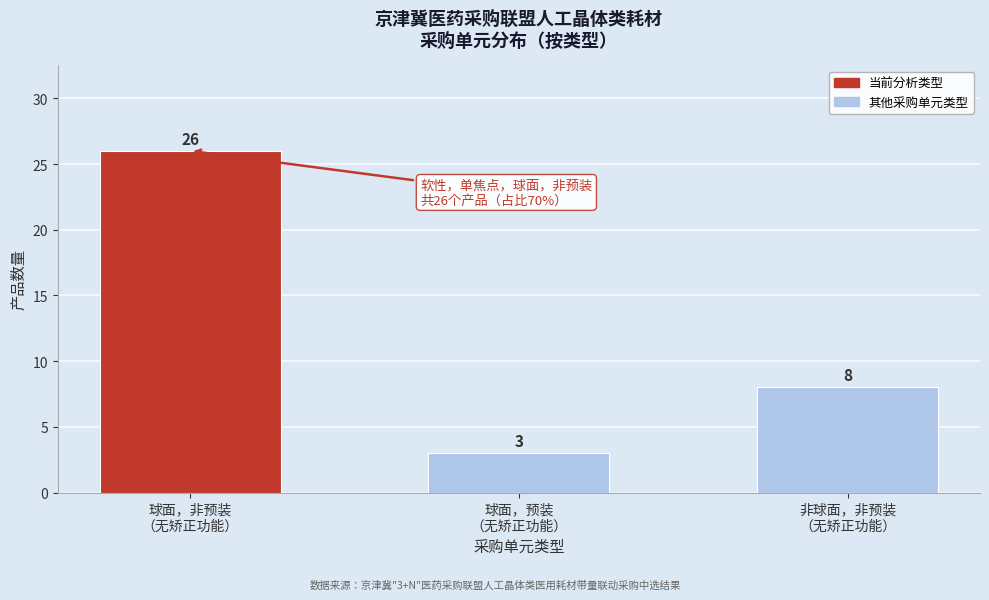

Reading right to left, what are all the values shown in this chart?

8	3	26